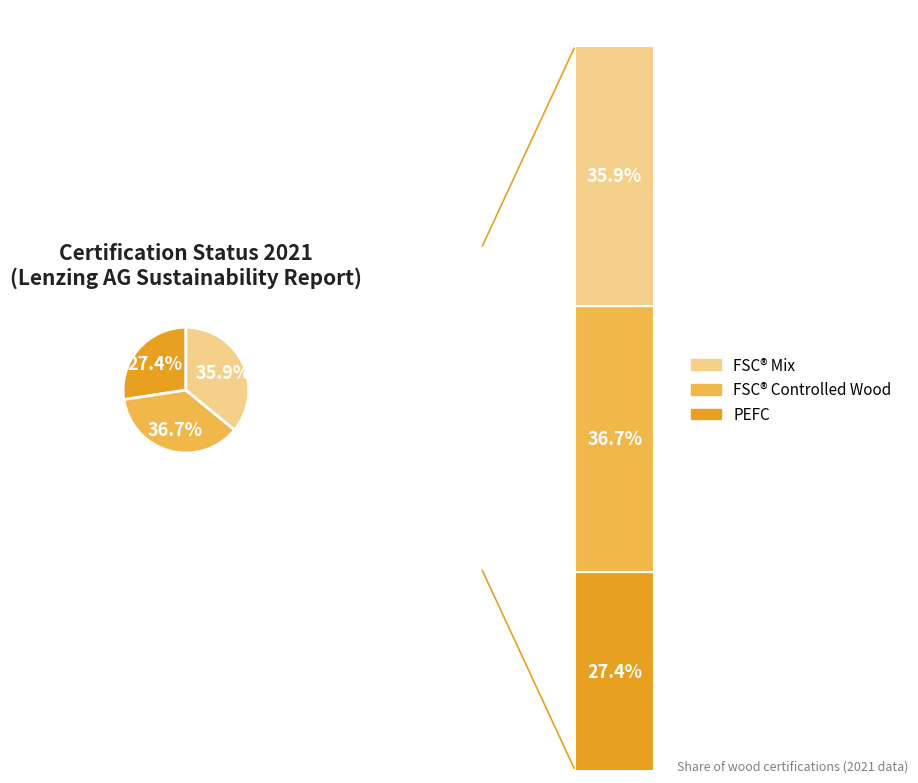

To the nearest percent, what is the difference between the values_2021 and 2 slice percentages?

8%